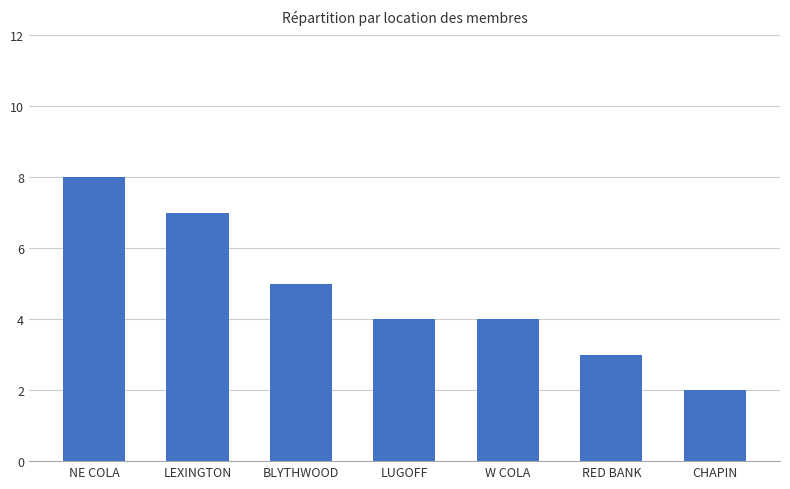

What is the sum of the values at LEXINGTON and W COLA?

11